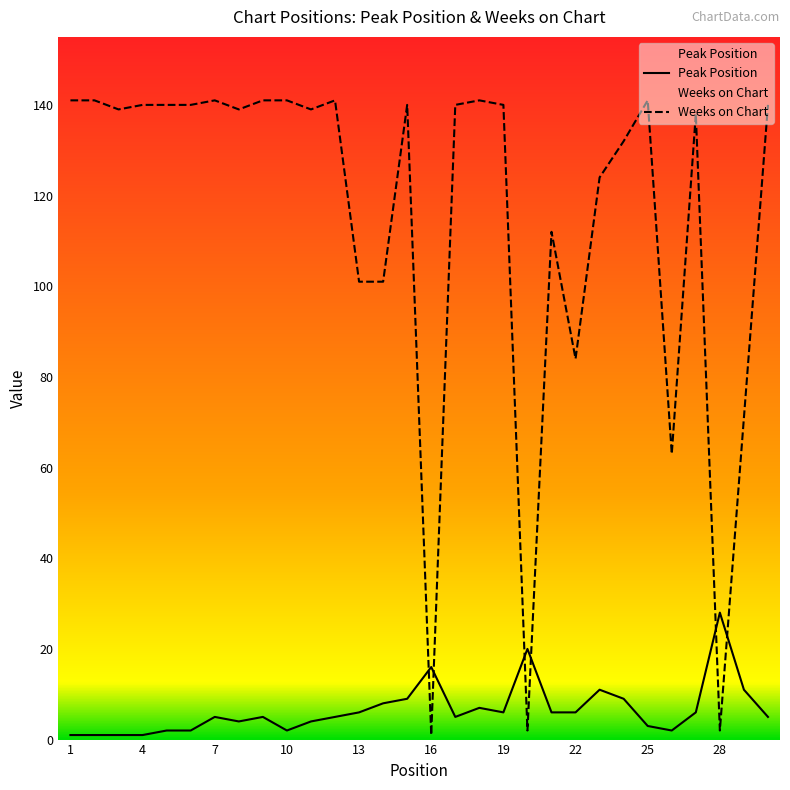

At which label does Peak Position first exceed 5?

13